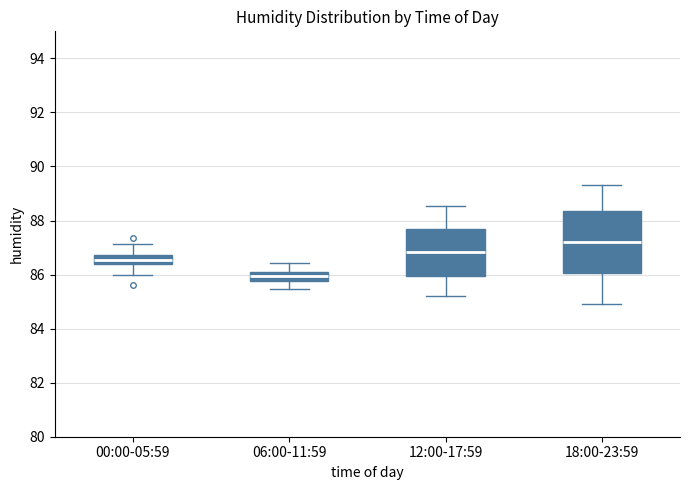

Reading left to right, read every box against the y-axis: the position of its median line, the range the box covers, and the ends of its whiskers. The values are not printed on the chart, so give them approximately, as read against the axis.

00:00-05:59: median 86.6, box 86.4 to 86.8, whiskers 86.0 to 87.2
06:00-11:59: median 86.0, box 85.8 to 86.2, whiskers 85.4 to 86.4
12:00-17:59: median 86.8, box 86.0 to 87.6, whiskers 85.2 to 88.6
18:00-23:59: median 87.2, box 86.0 to 88.4, whiskers 85.0 to 89.4